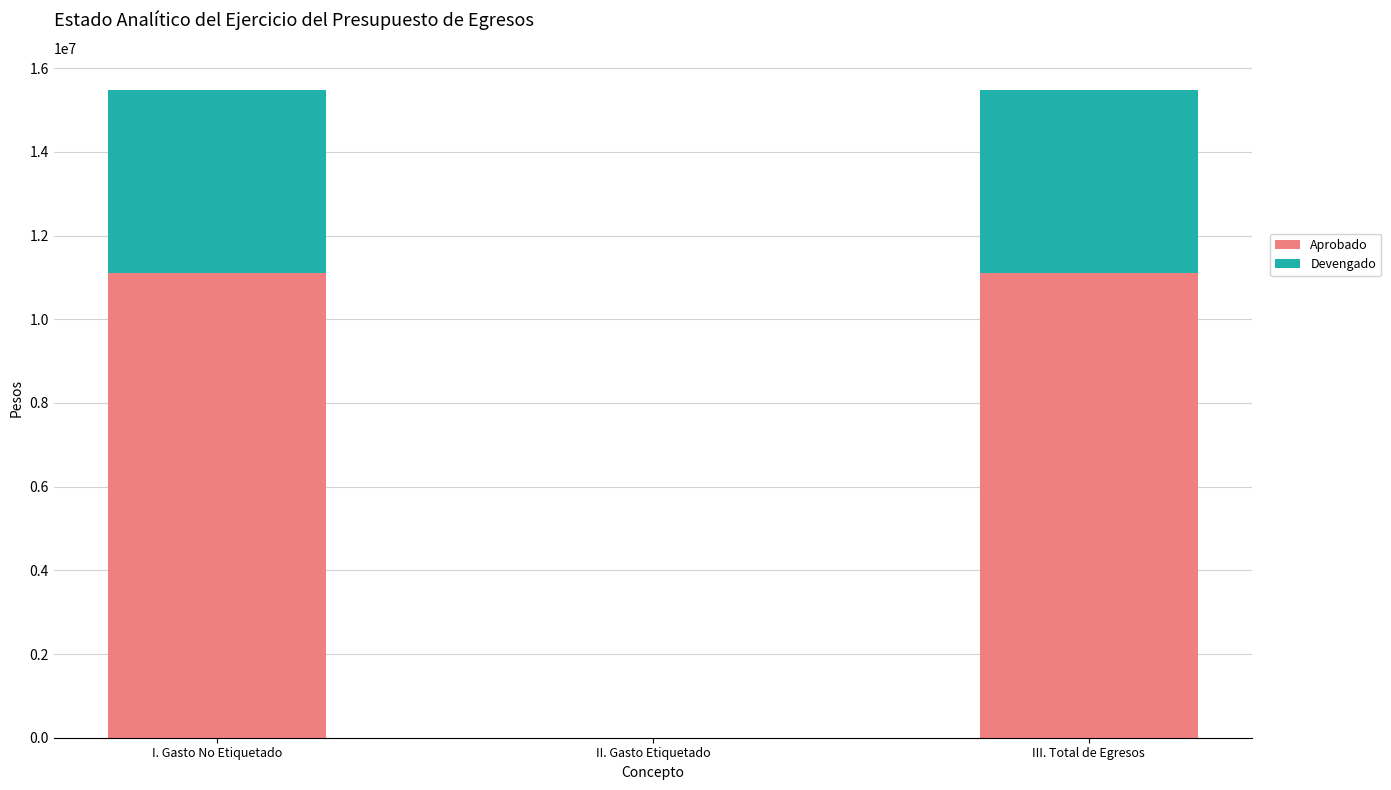

What is the average value of the Aprobado series?

7400000.0